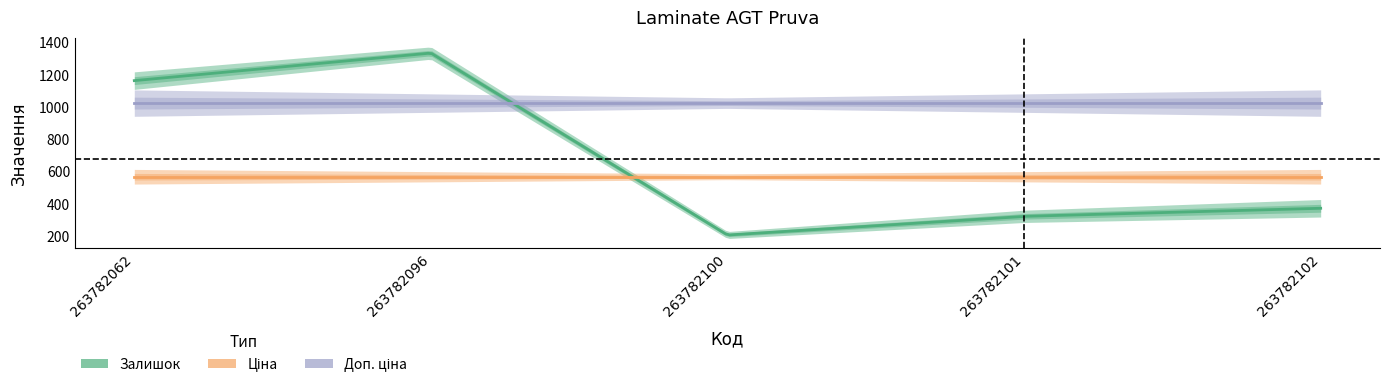

Reading left to right, transcribe all the data shown in this chart.

Залишок: 1164.0	1335.0	206.0	322.0	372.0
Ціна: 567.7	567.7	567.7	567.7	567.7
Доп. ціна: 1024.5	1024.5	1024.5	1024.5	1024.5